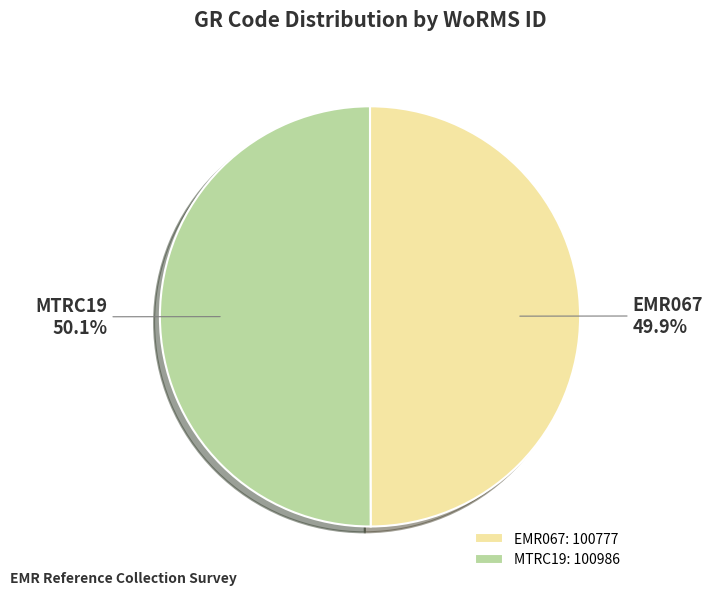

Is it true that MTRC19 is 50% of the pie?

True